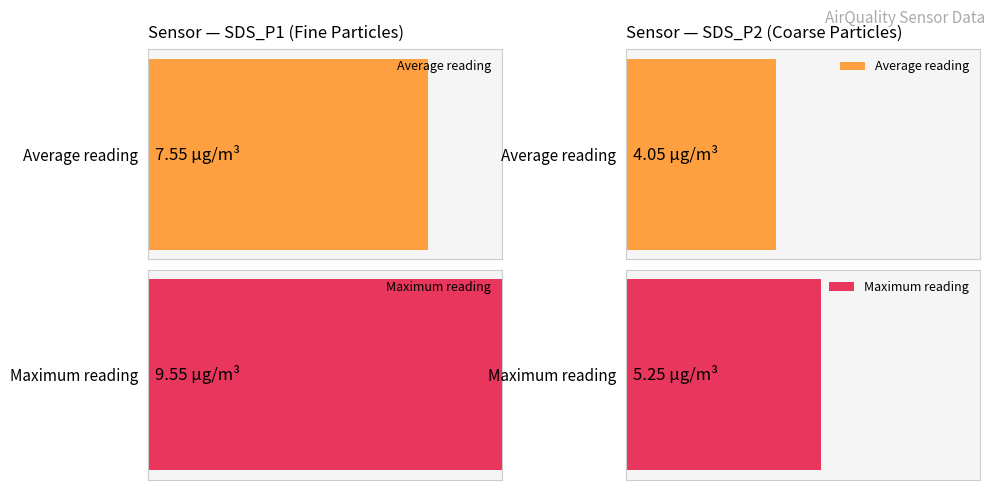

Does the chart contain stacked bars?

No